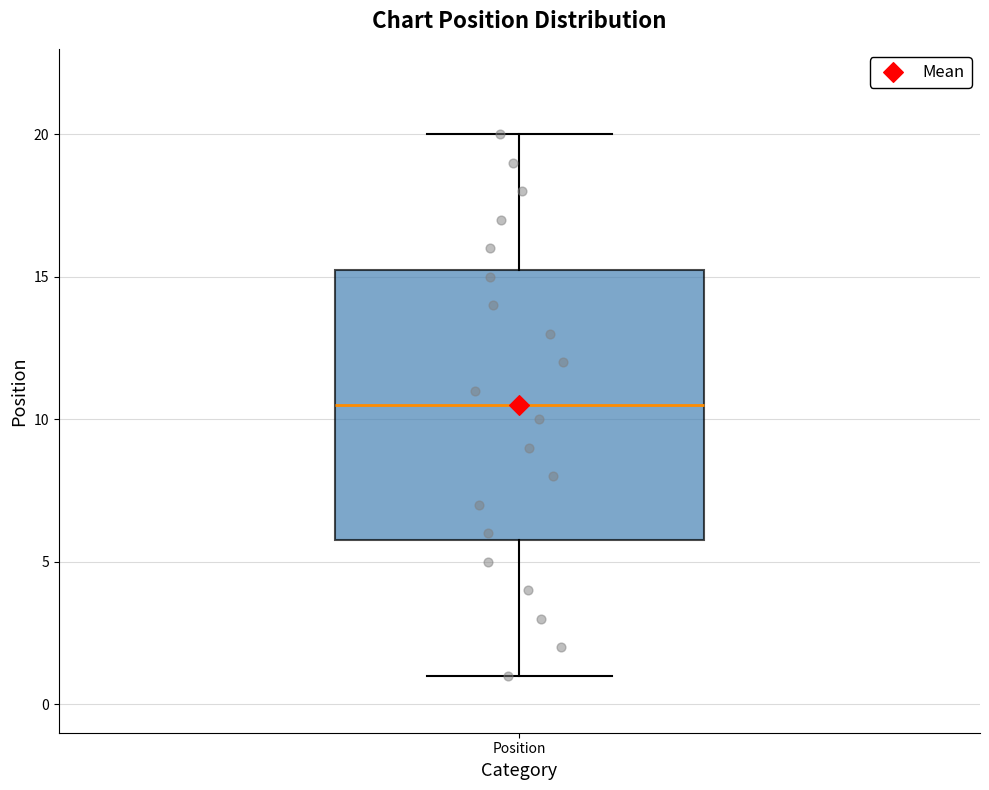

Where does the upper whisker of the box for Position end on the y-axis? The values are not printed on the chart, so give them approximately, as read against the axis.

20.0